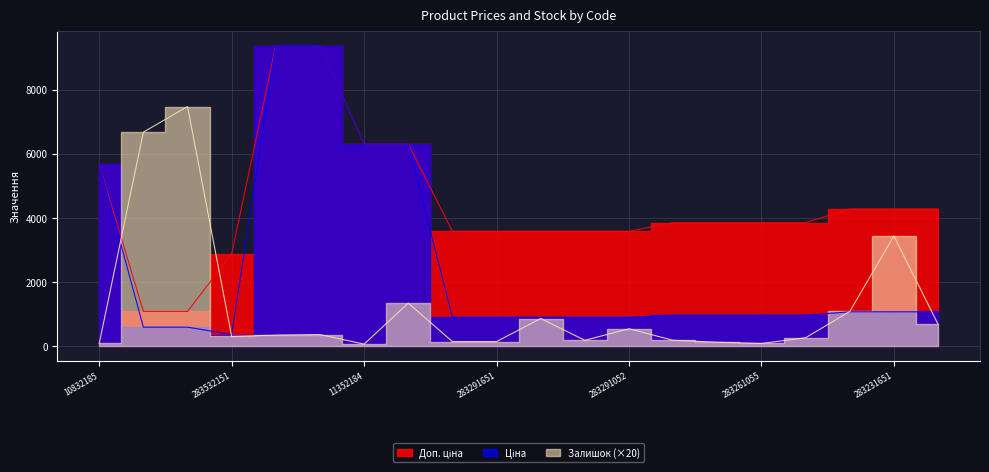

What is the lowest value of the Ціна series?

359.9